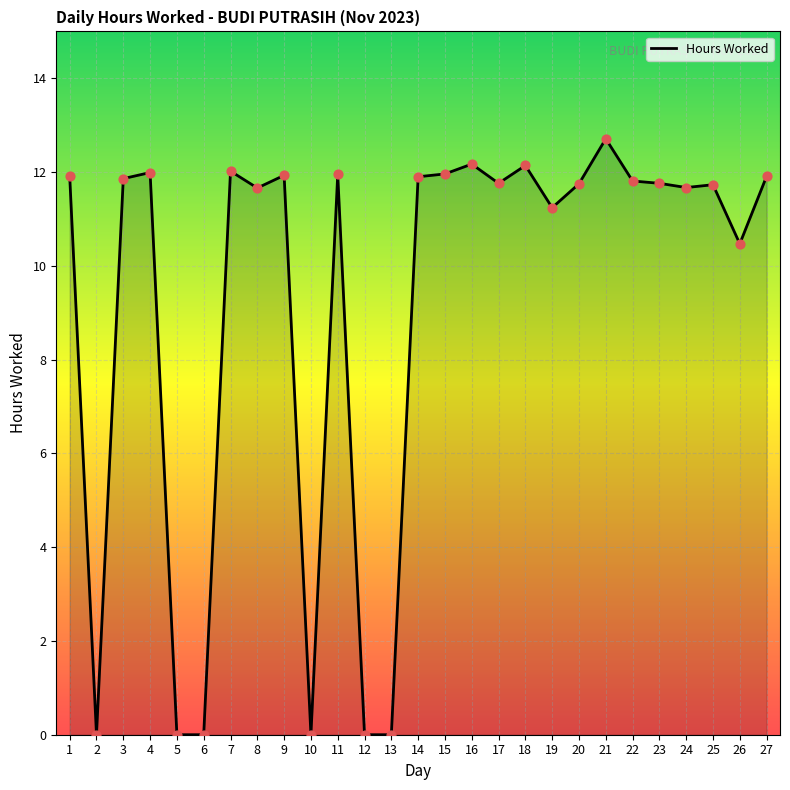

What is the ratio of the value at 18 to the value at 8?

1.0